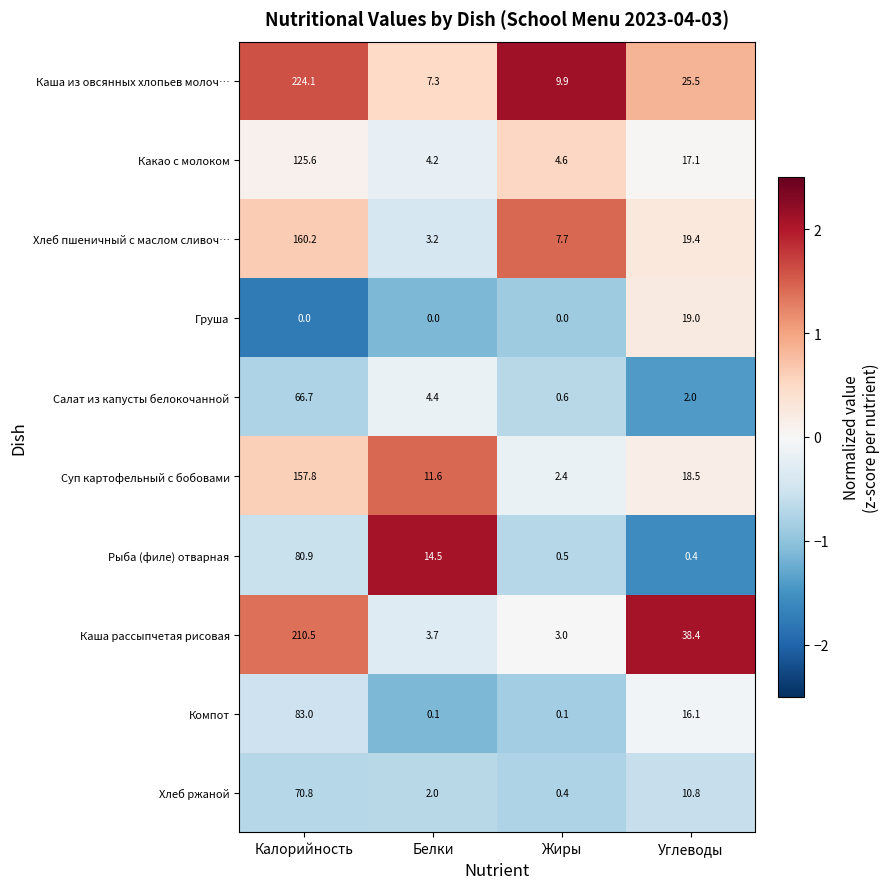

What is the spread (max minus min) of values at Калорийность?

224.1